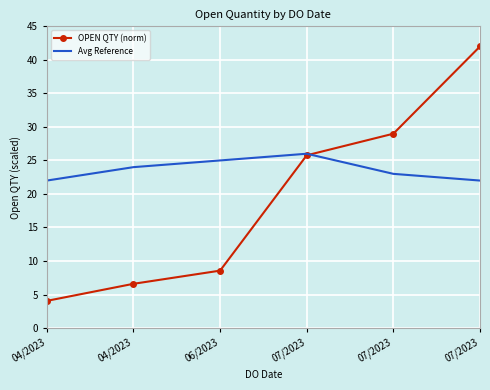

What are all the series names shown in the legend?

OPEN QTY (norm), Avg Reference